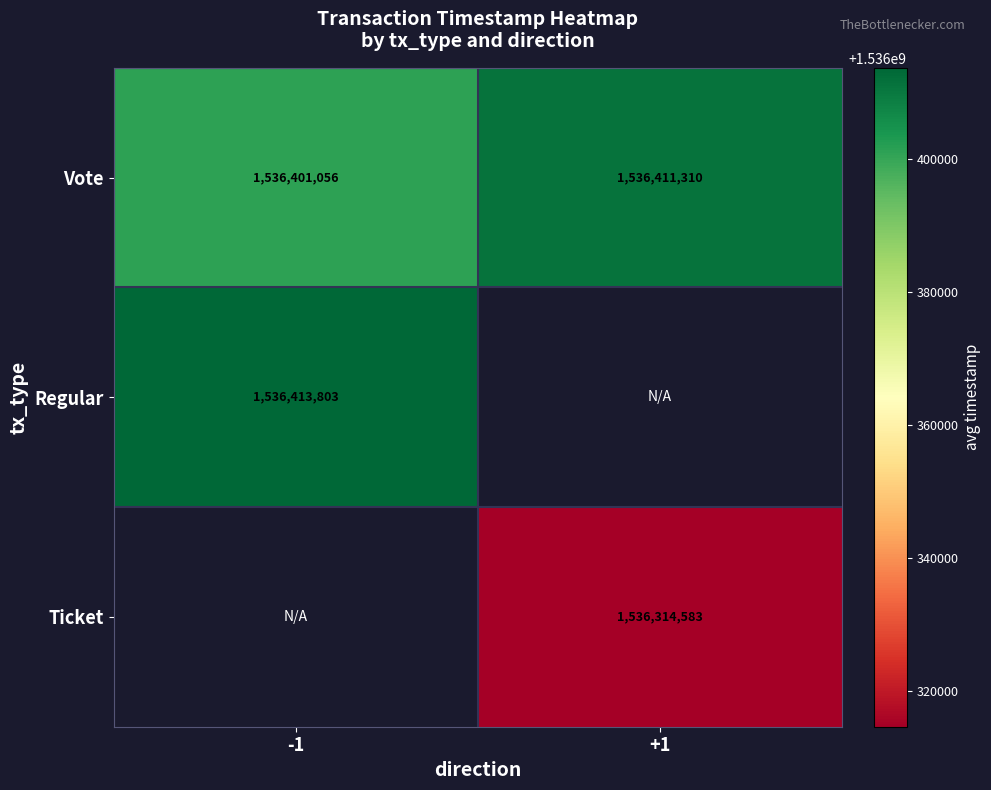

What is the highest value of the Vote series?

1536411310.0